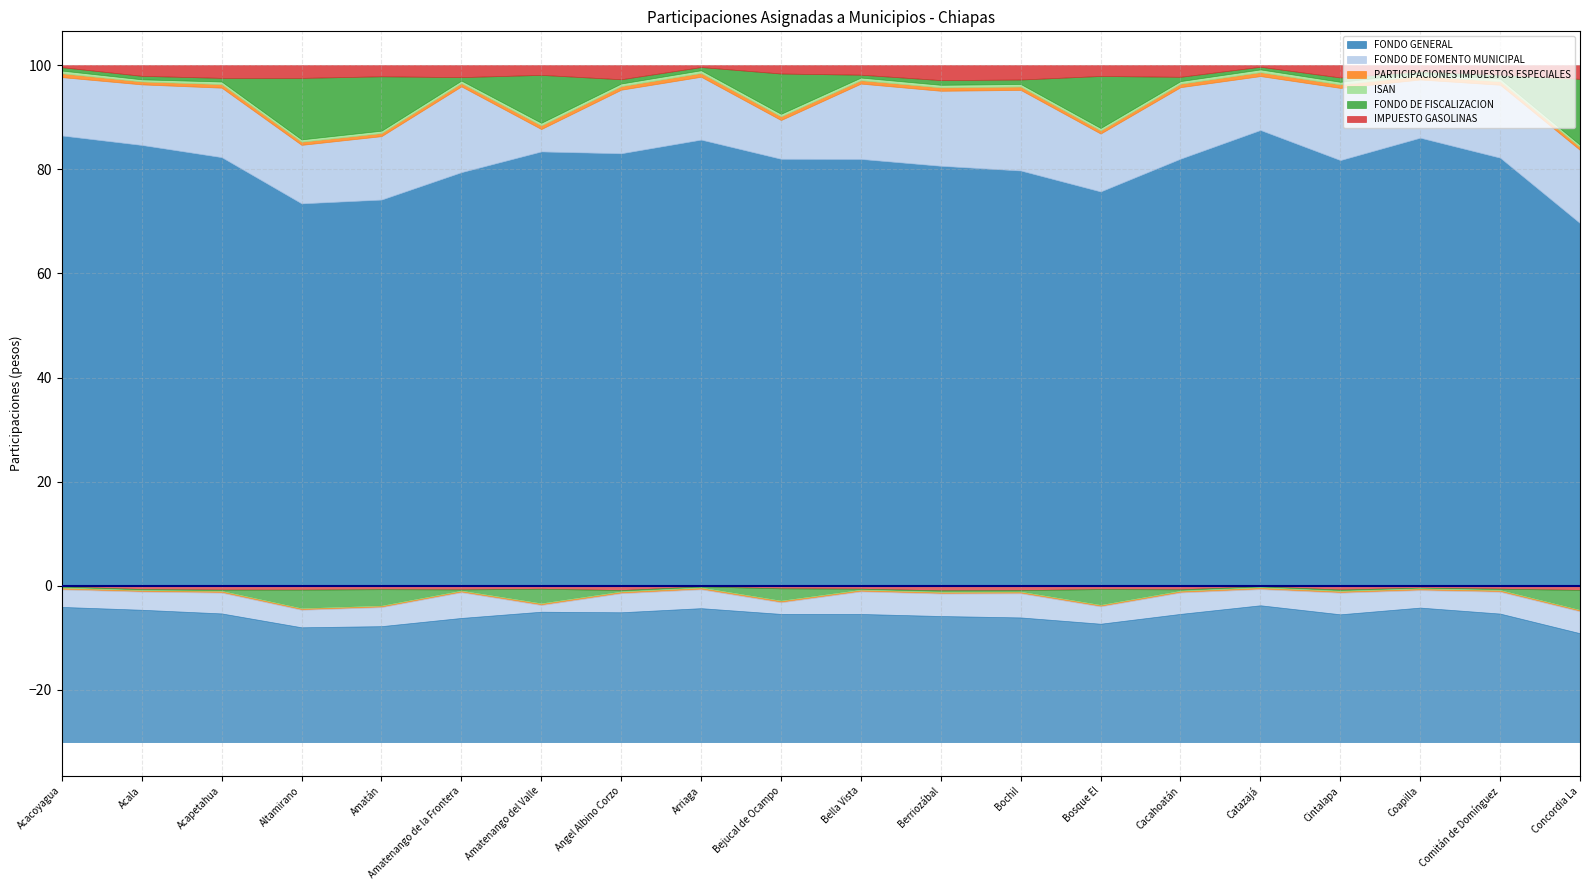

True or false: FONDO DE FOMENTO MUNICIPAL has more than 2 points higher than both neighbors.

True